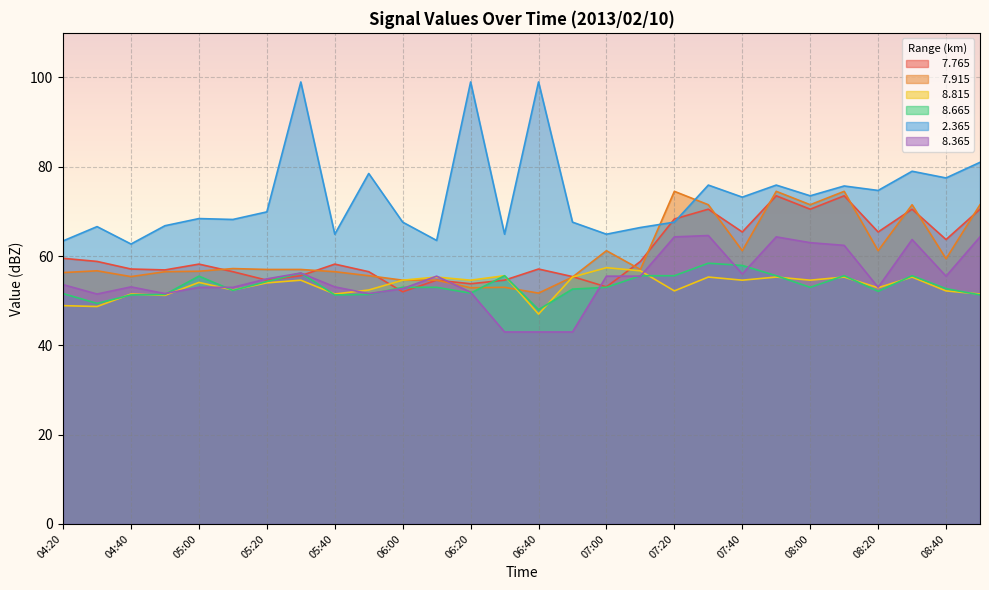

Which series has the largest total across all categories?

  2.365